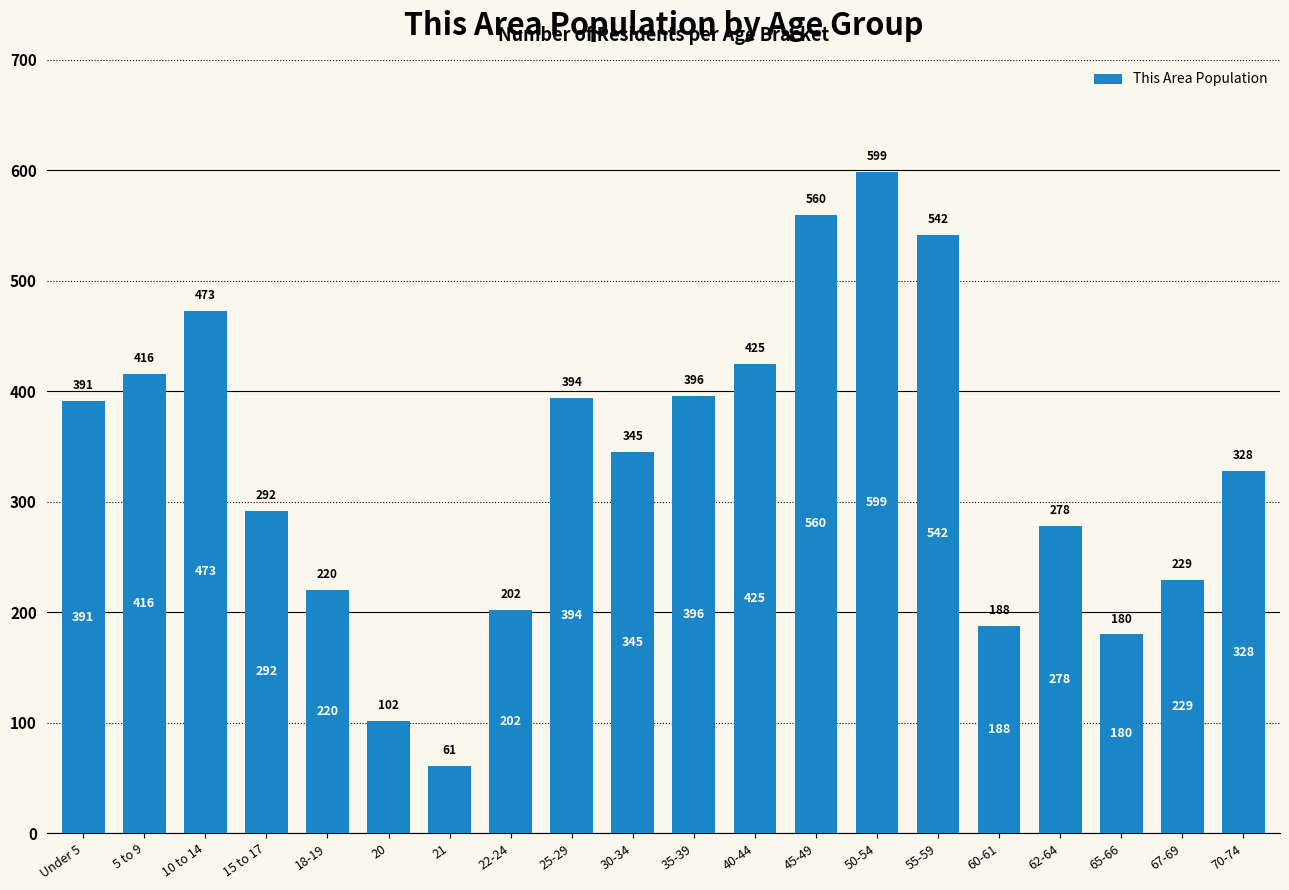

At which label does the data first exceed 345?

Under 5